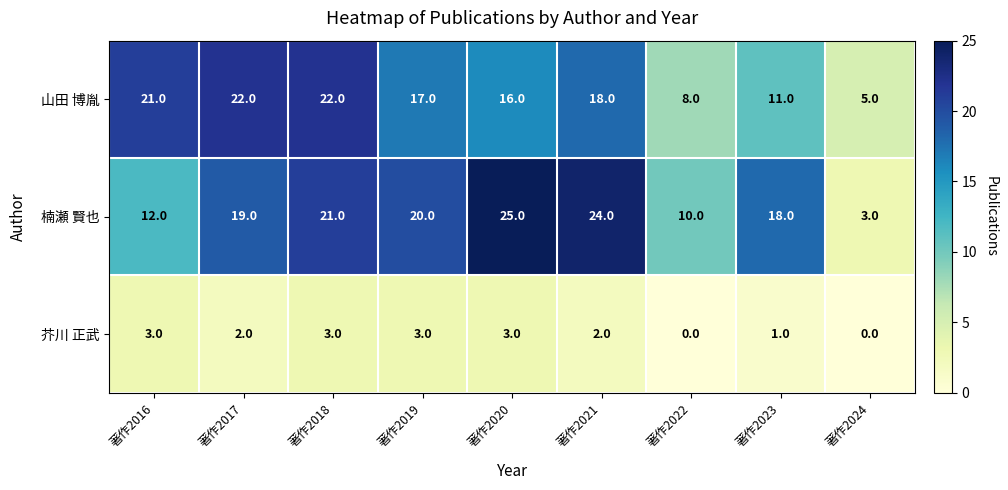

How many series are shown in this chart?

3